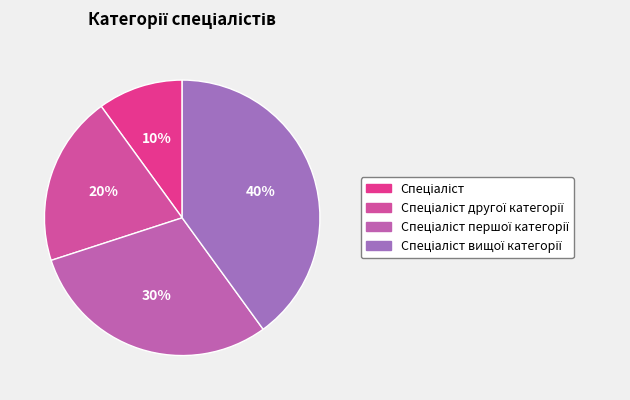

How many slices are in this pie chart?

4